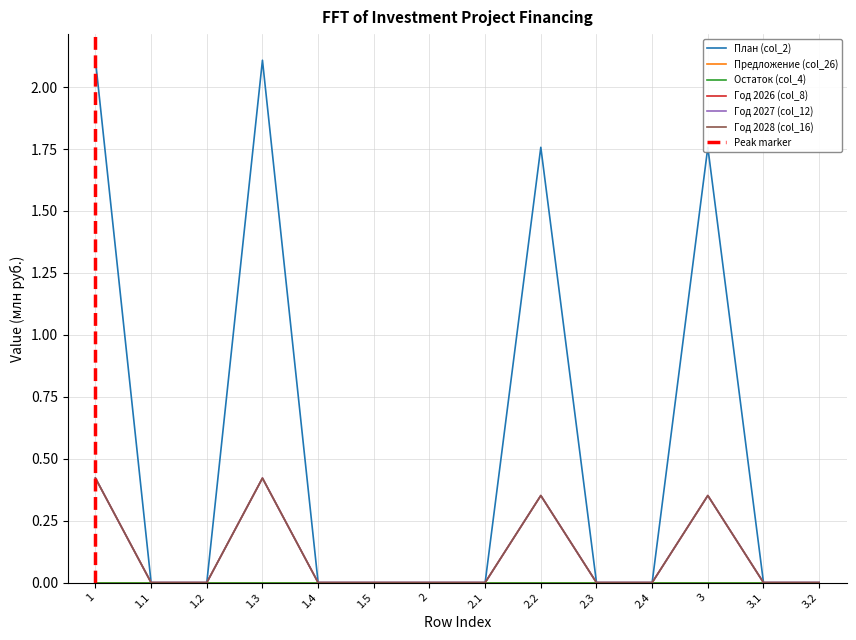

What position from the left is 3.1?

13